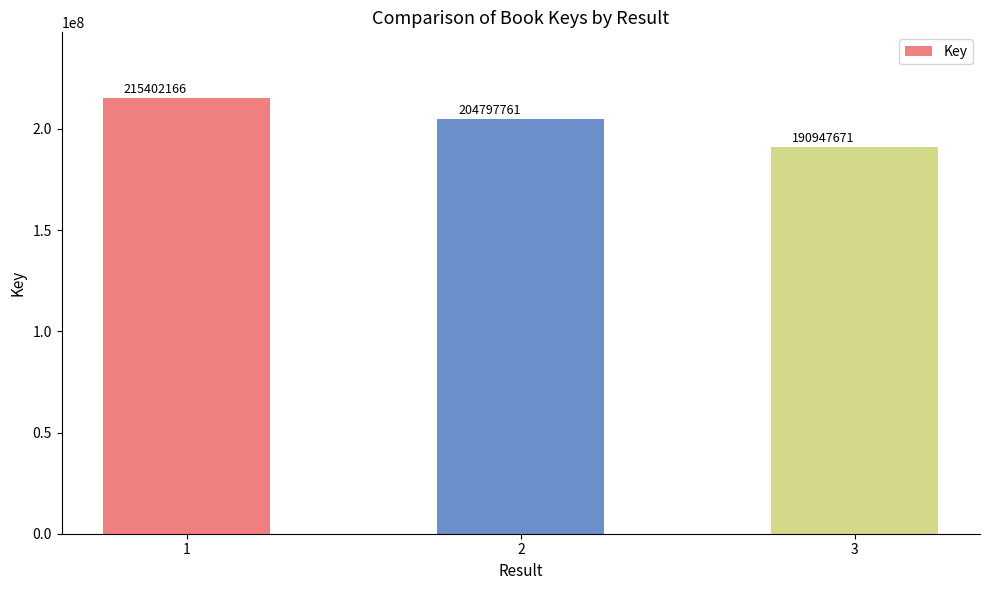

Are the bars grouped side by side (vs. stacked)?

No